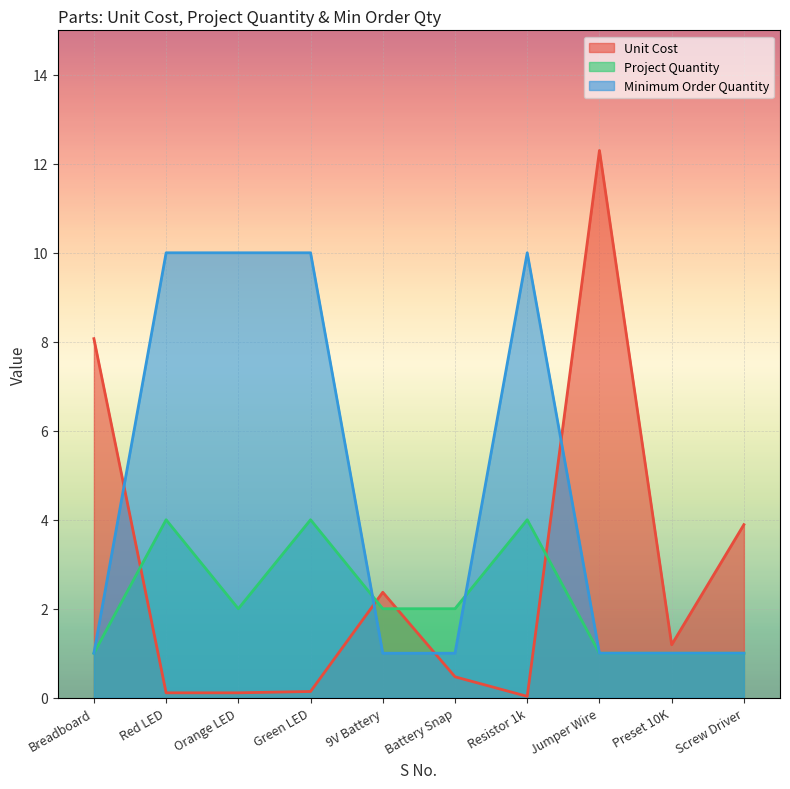

Where is the first local maximum for Project Quantity?

Red LED